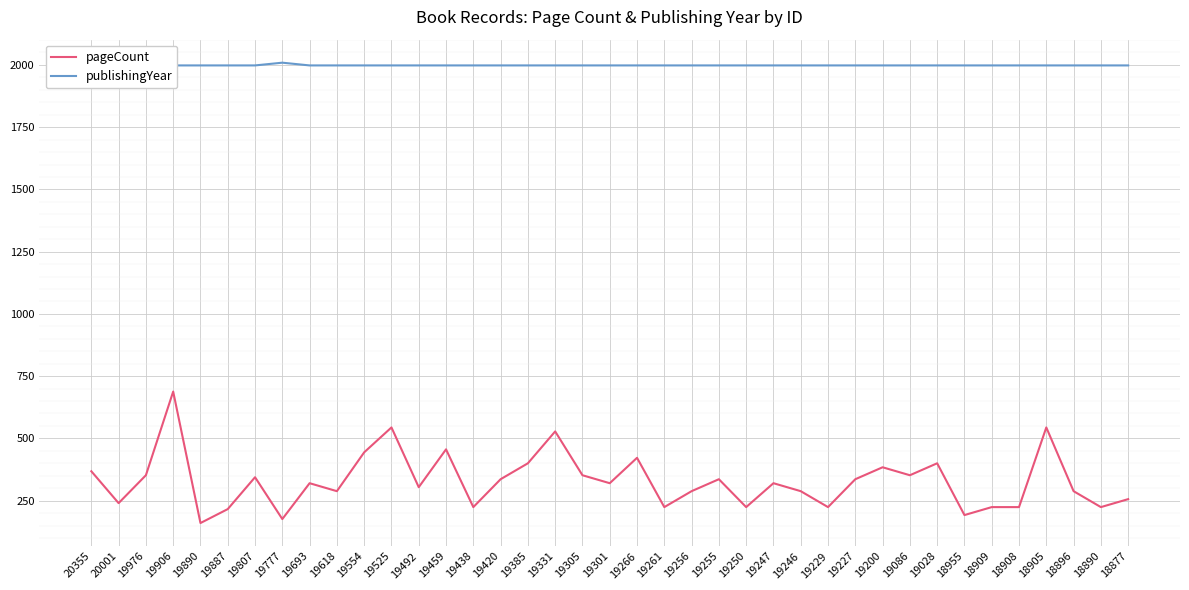

True or false: publishingYear has more than 2 interior local peaks.

False